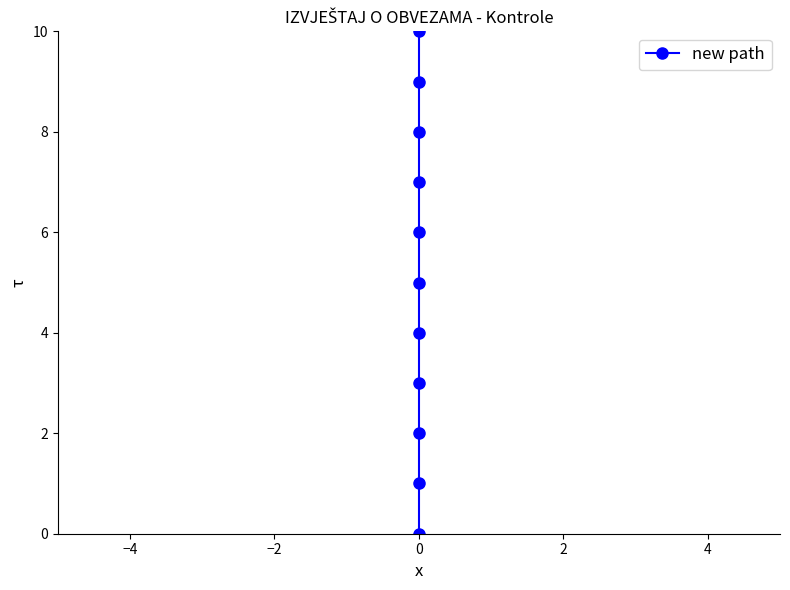

Where does the data first go above 6?

7